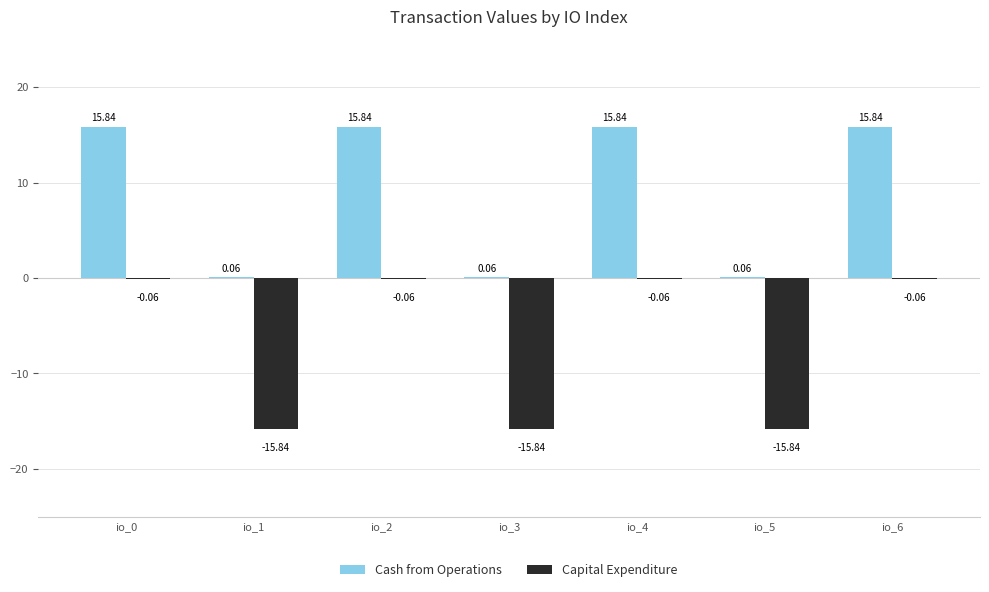

The Cash from Operations series shows 15.8 at io_4. True or false?

True